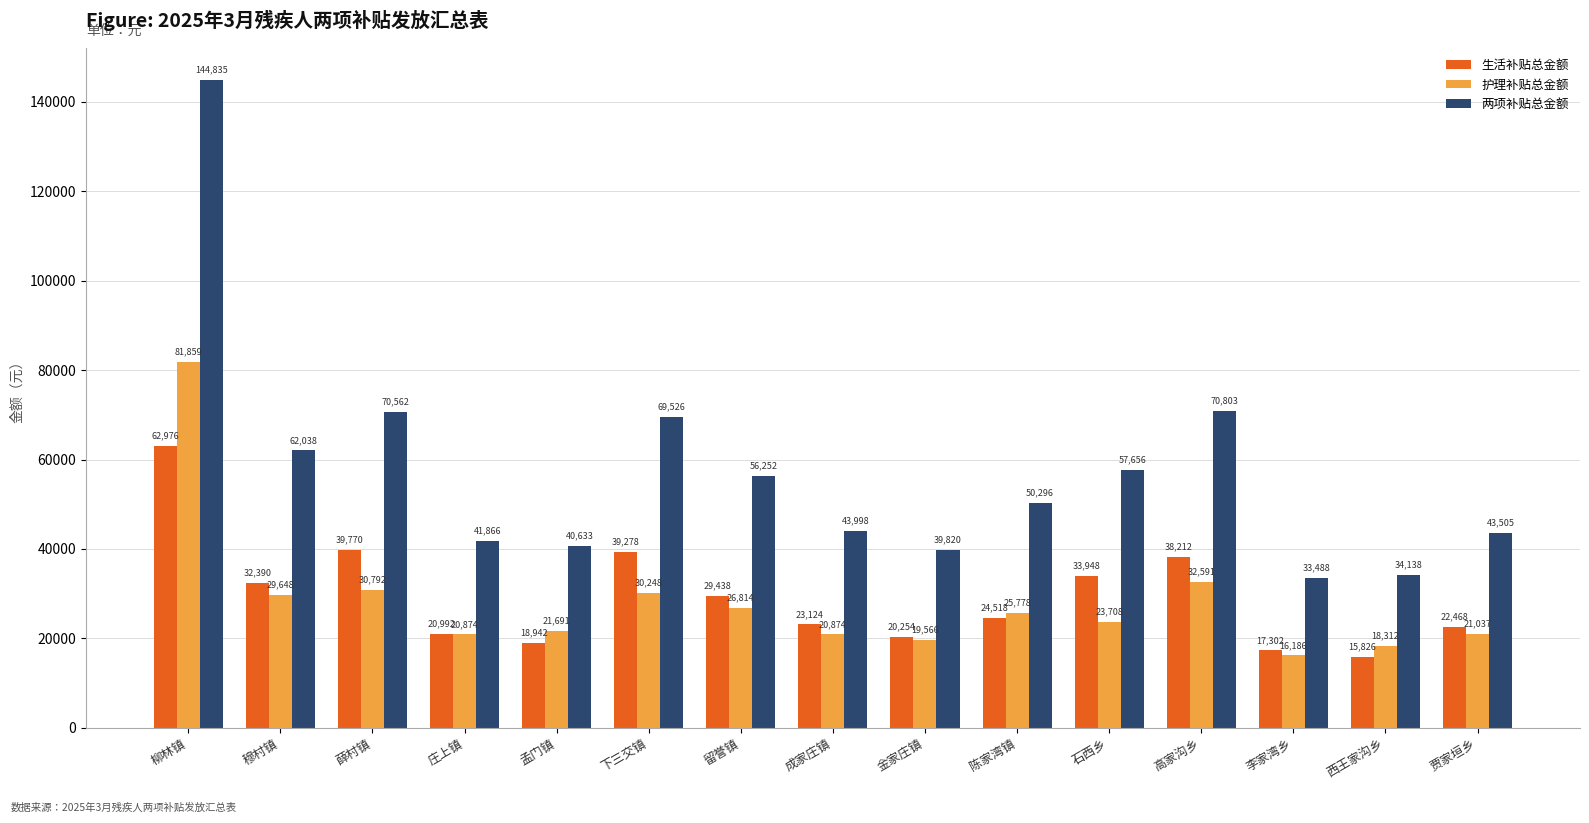

List the series in order of their peak value, highest first.

两项补贴总金额, 护理补贴总金额, 生活补贴总金额